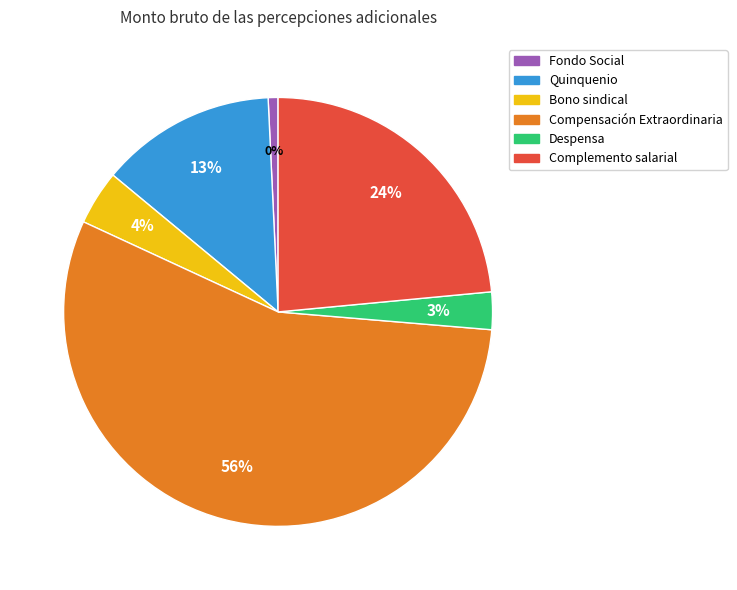

What percentage is the Fondo Social slice, to the nearest percent?

1%